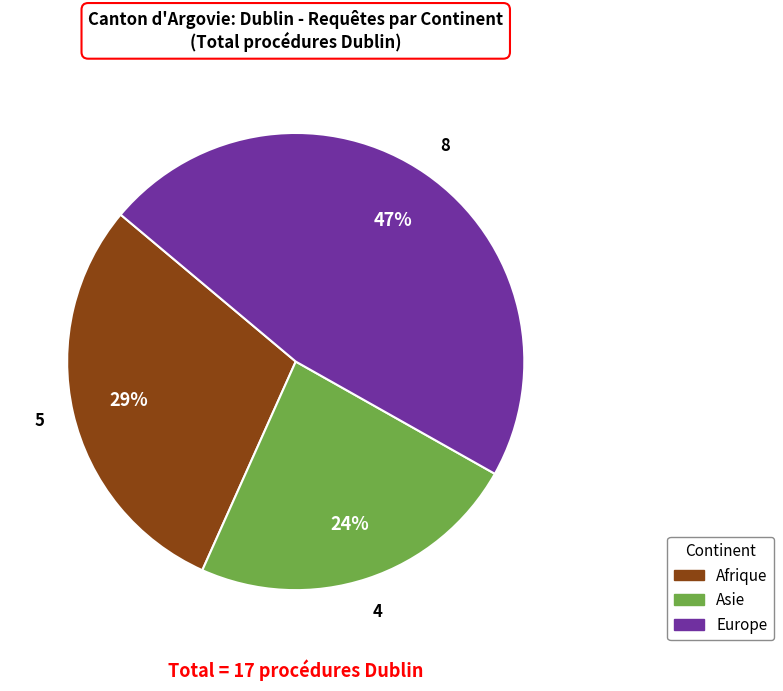

Is there any slice that represents more than half of the pie?

No